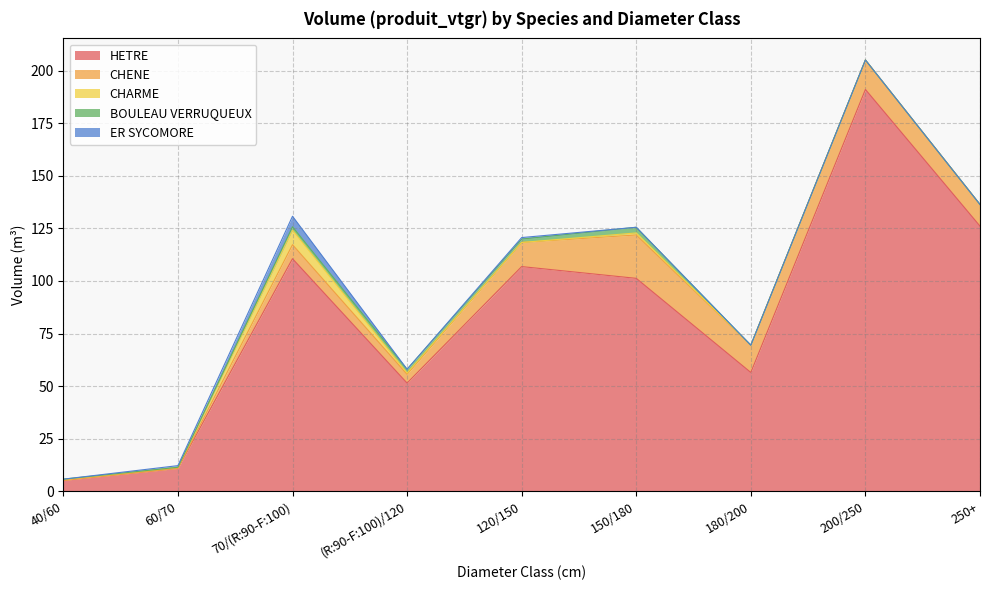

What is the sum of the CHENE values at 250+ and 40/60?

10.3